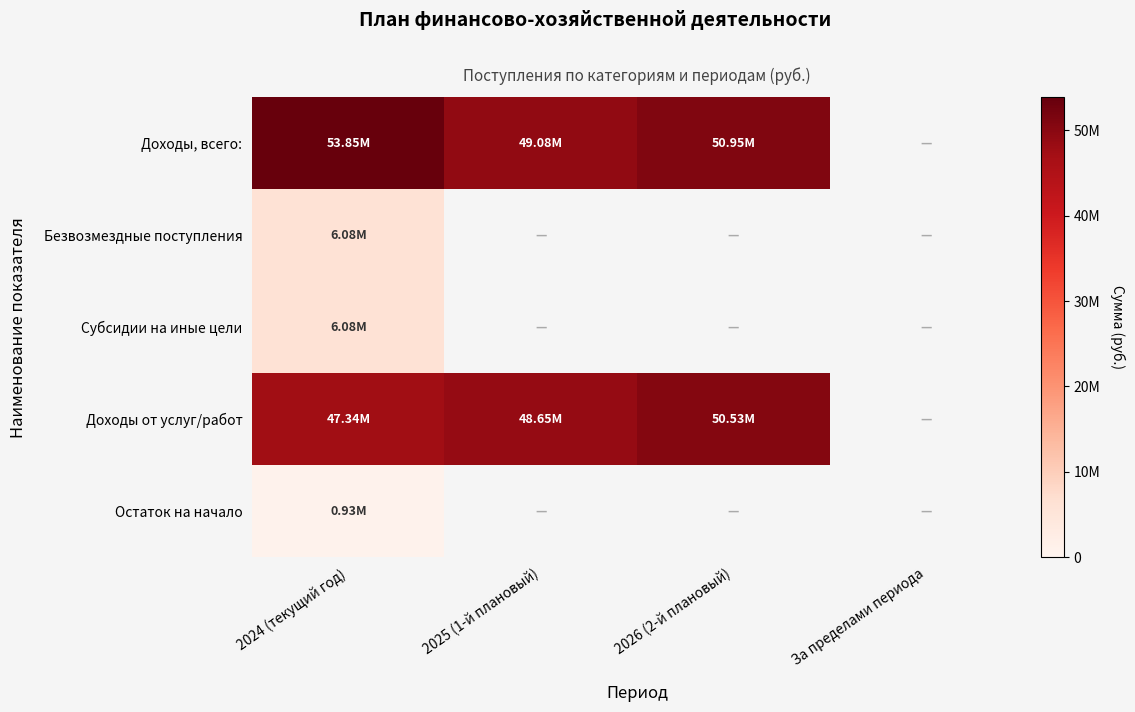

What is the minimum value for Доходы от услуг/работ?

47341774.3